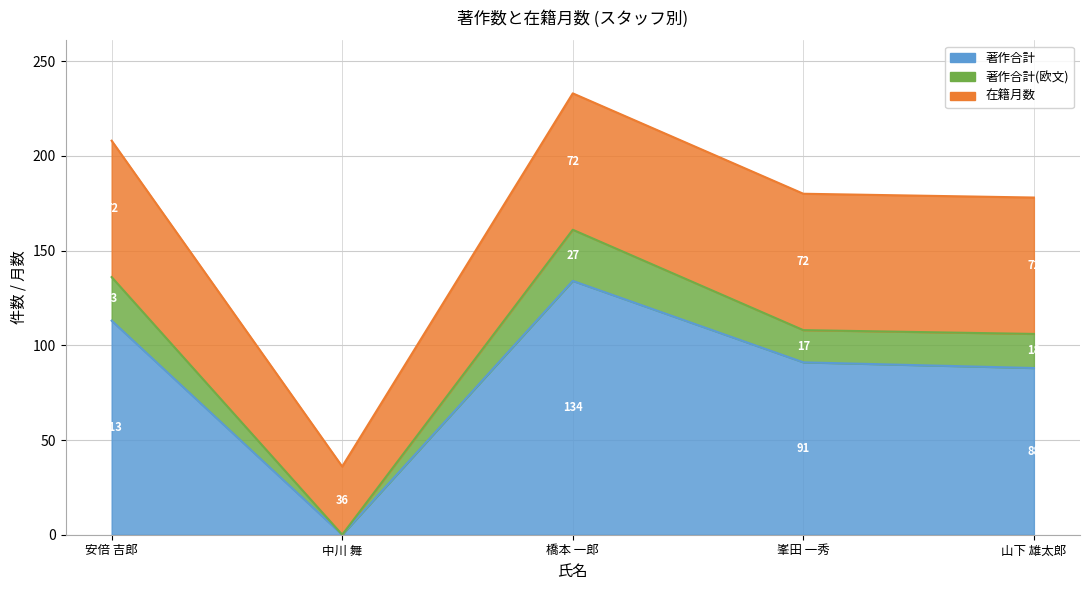

What is the sum of the 著作合計 values at 安倍 吉郎 and 峯田 一秀?

204